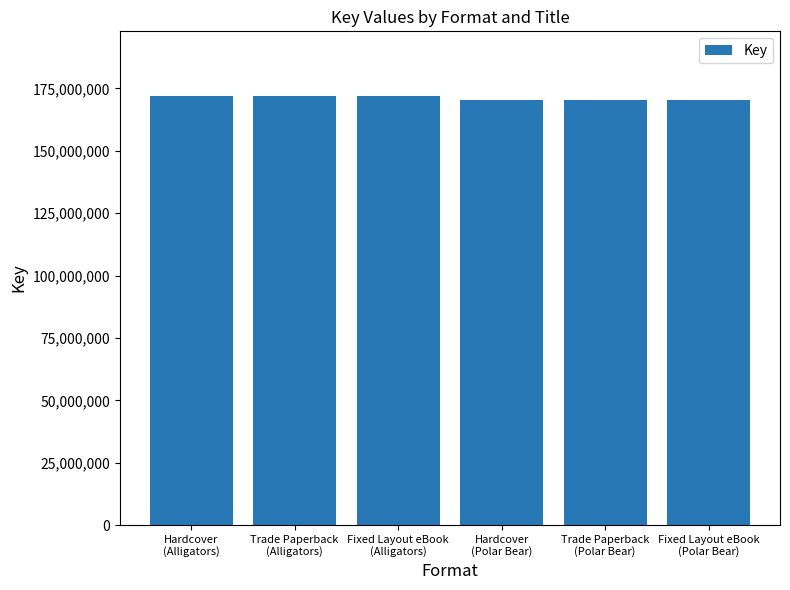

Reading left to right, transcribe all the data shown in this chart.

172088179	172088179	172088179	170396129	170396129	170396129